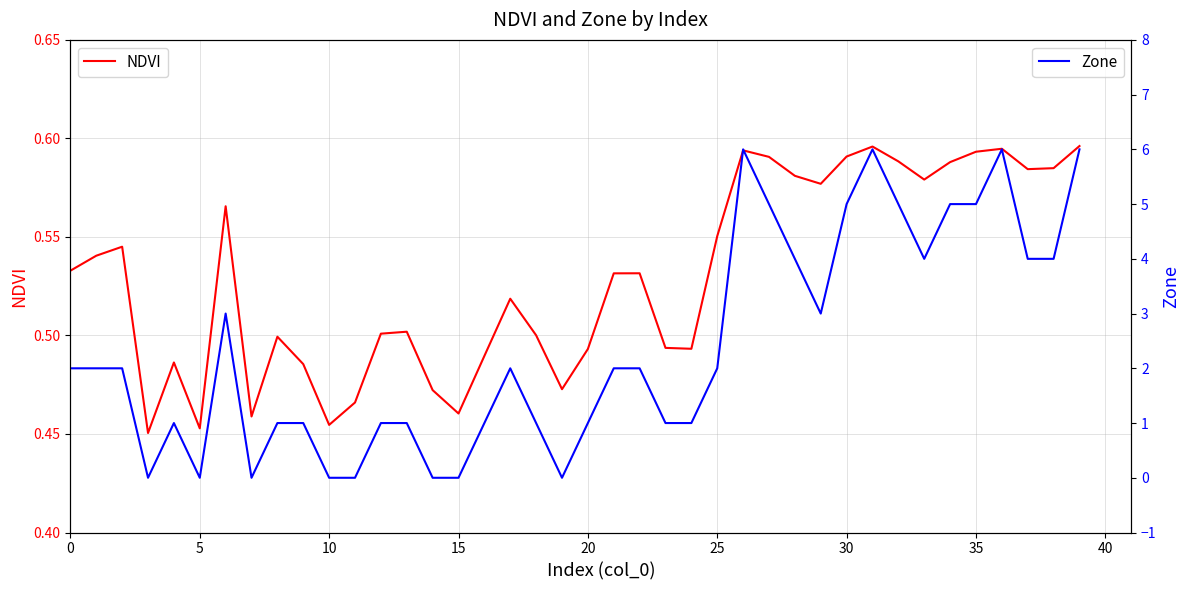

List the series in order of their overall mean, lowest first.

NDVI, Zone